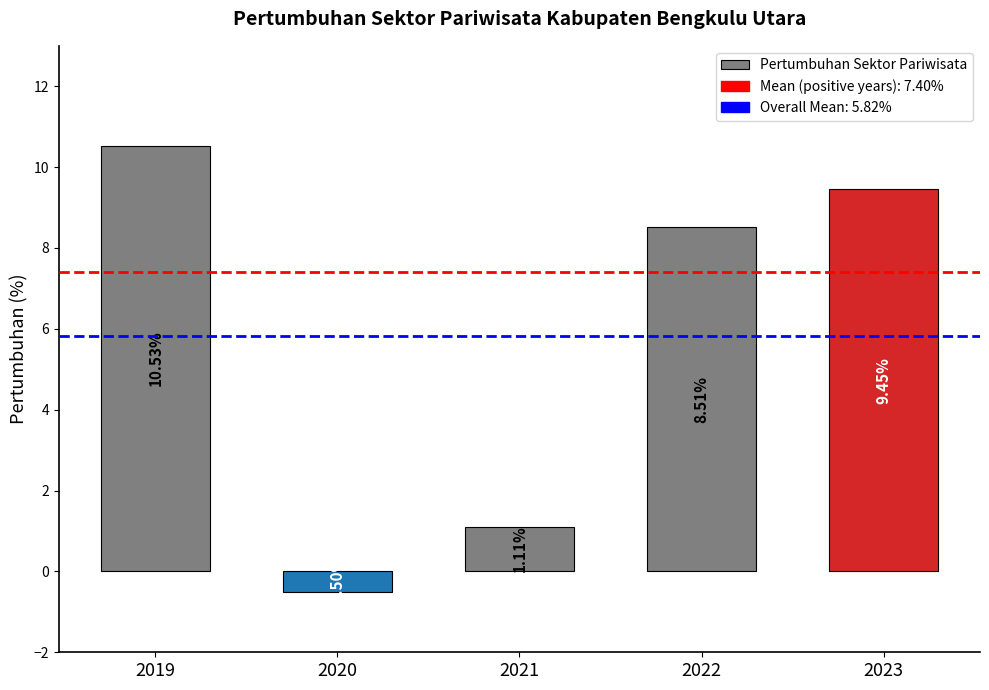

List the labels in order of value, smallest first.

2020, 2021, 2022, 2023, 2019